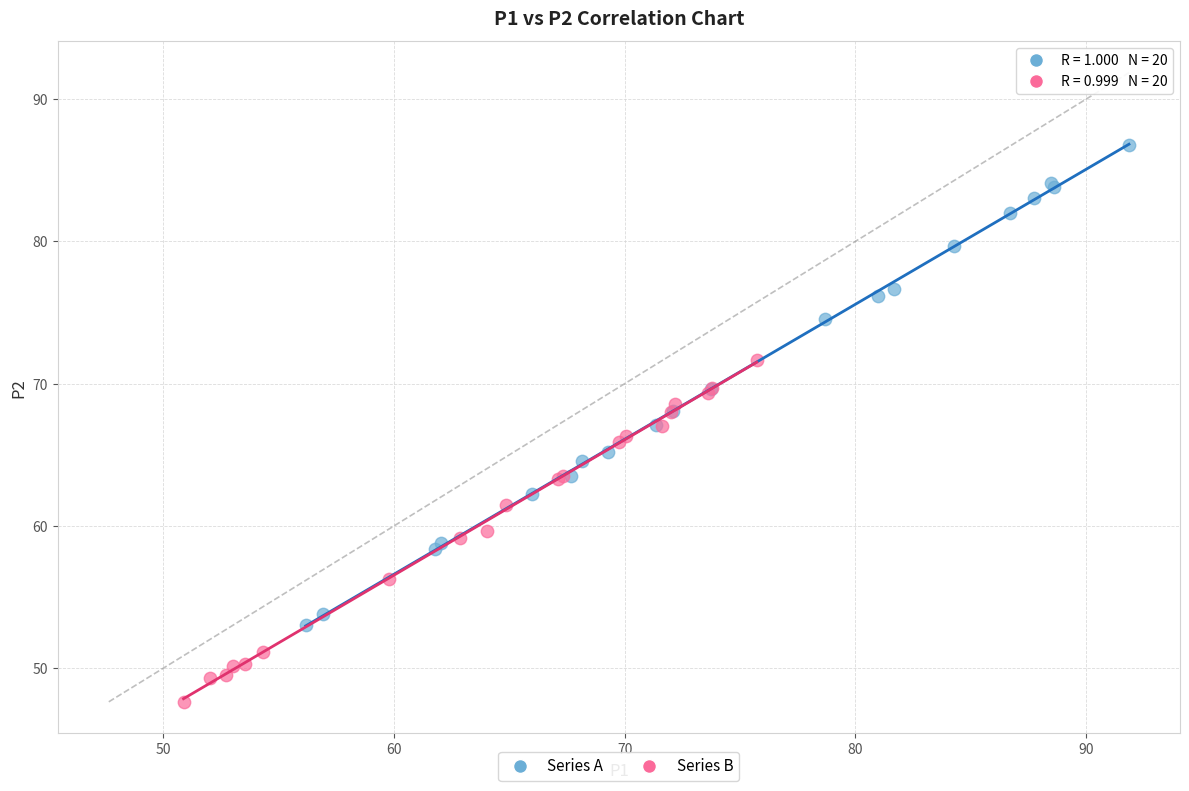

Which series has the largest Y range (max minus min)?

Series A